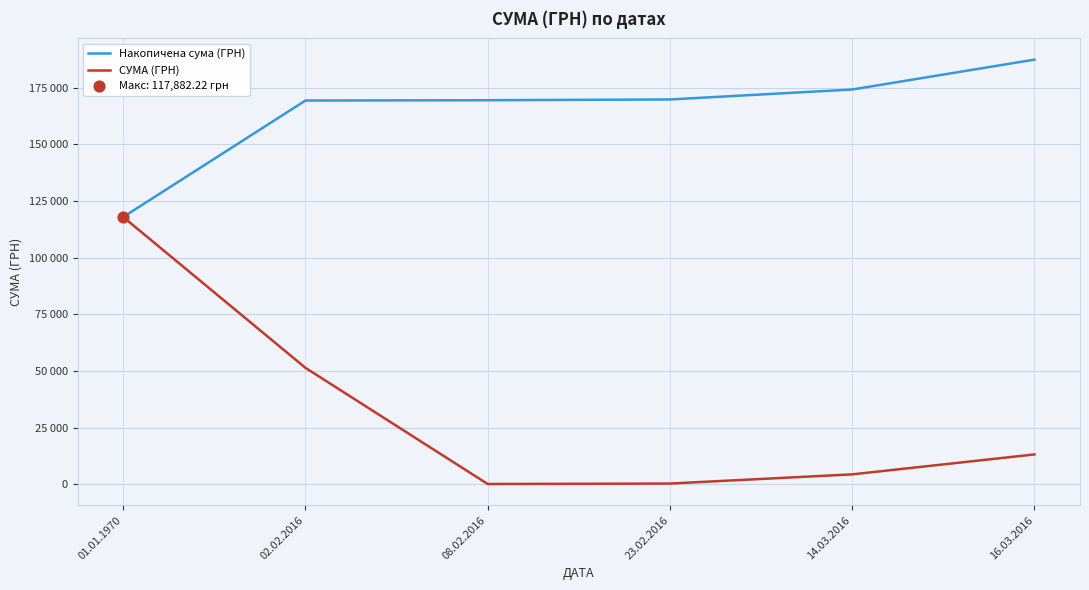

Does the chart have visible grid lines?

Yes